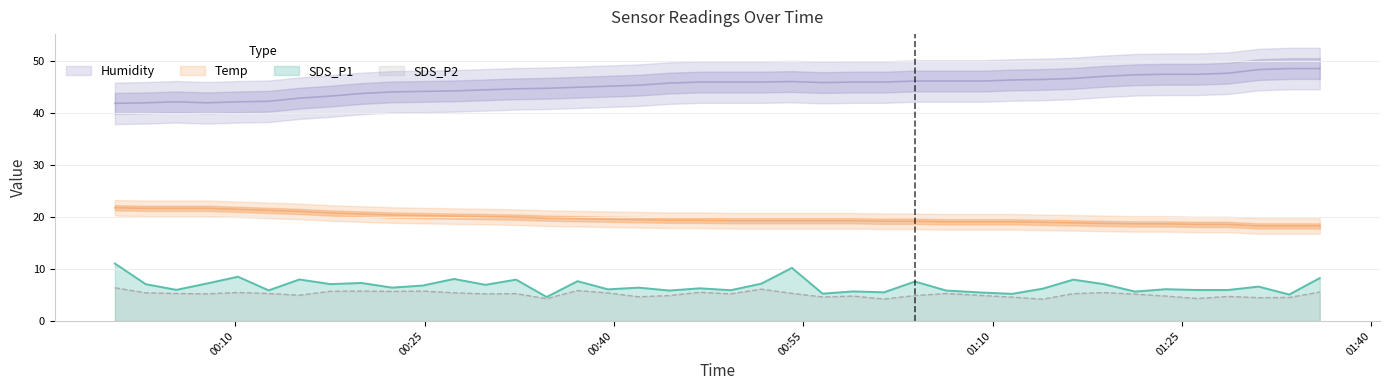

What is the lowest value of the SDS_P1 series?

4.6